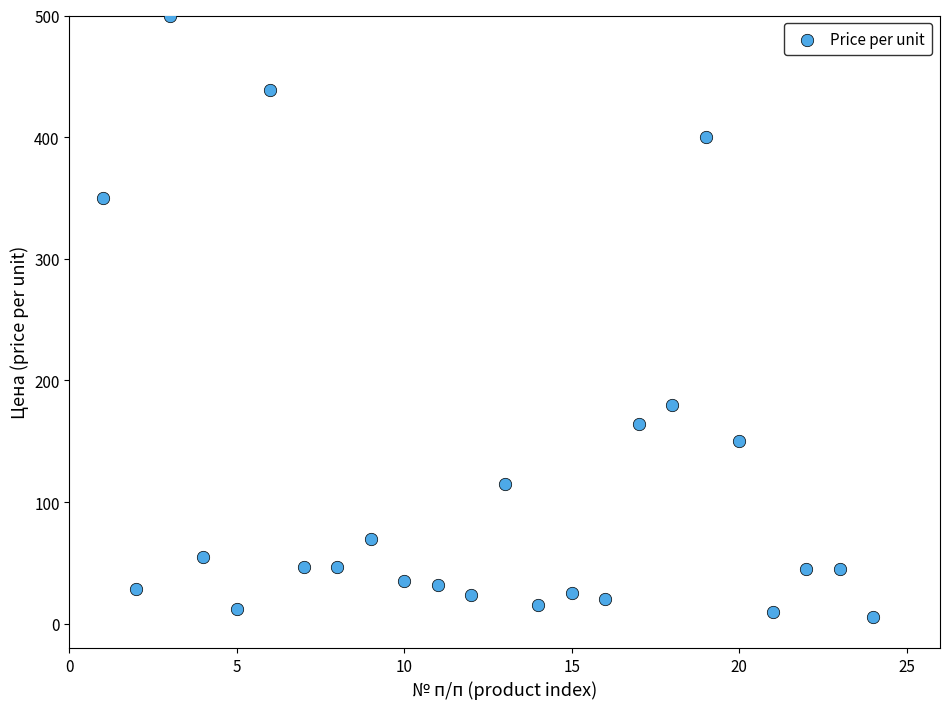

What Y value in the scatter plot is closest to 252?

180.0